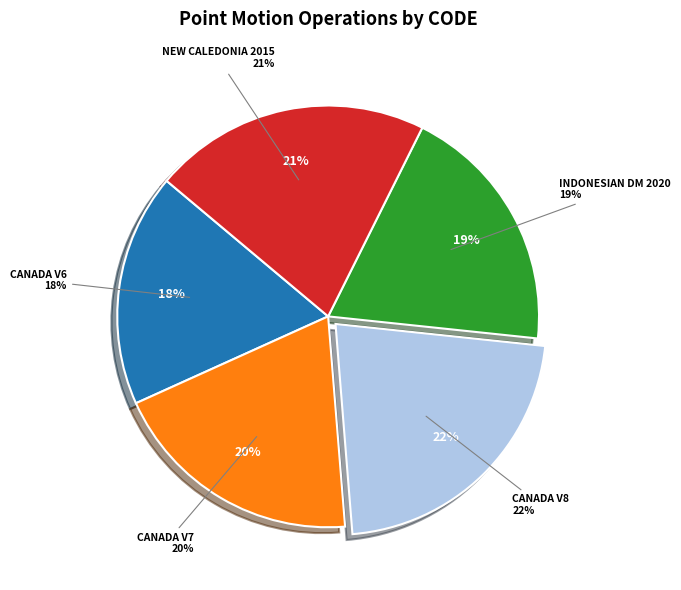

Is there any slice that represents more than half of the pie?

No